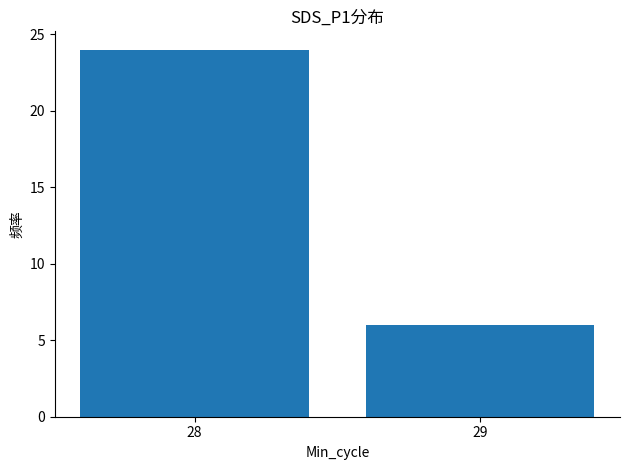

Which label corresponds to the smallest value in the chart?

29